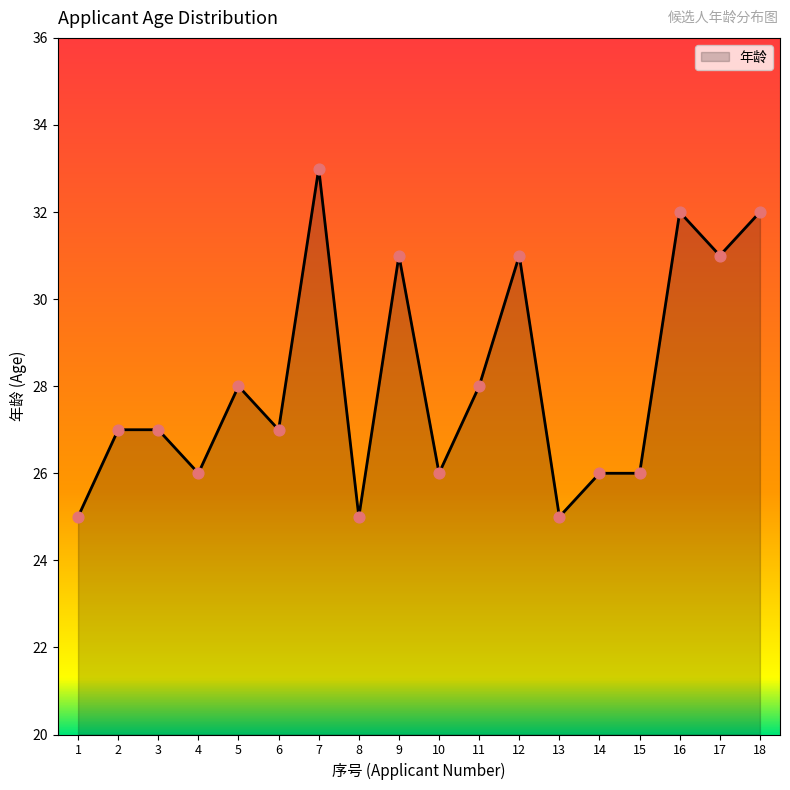

What is the change in value from 2 to 15?

-1